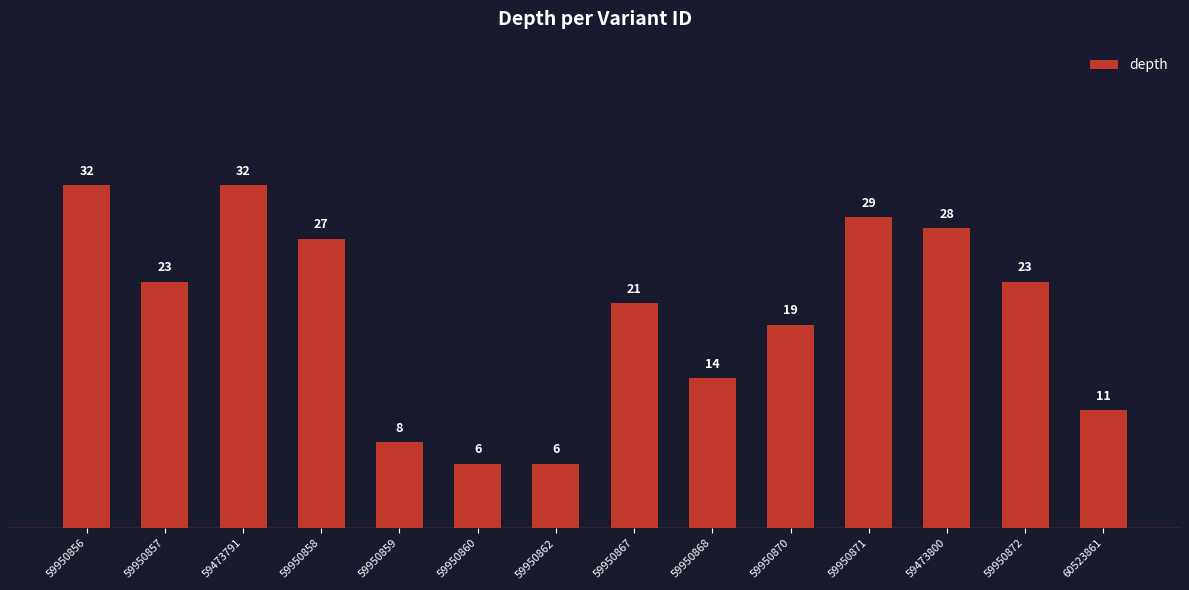

How many distinct data groups are displayed?

1